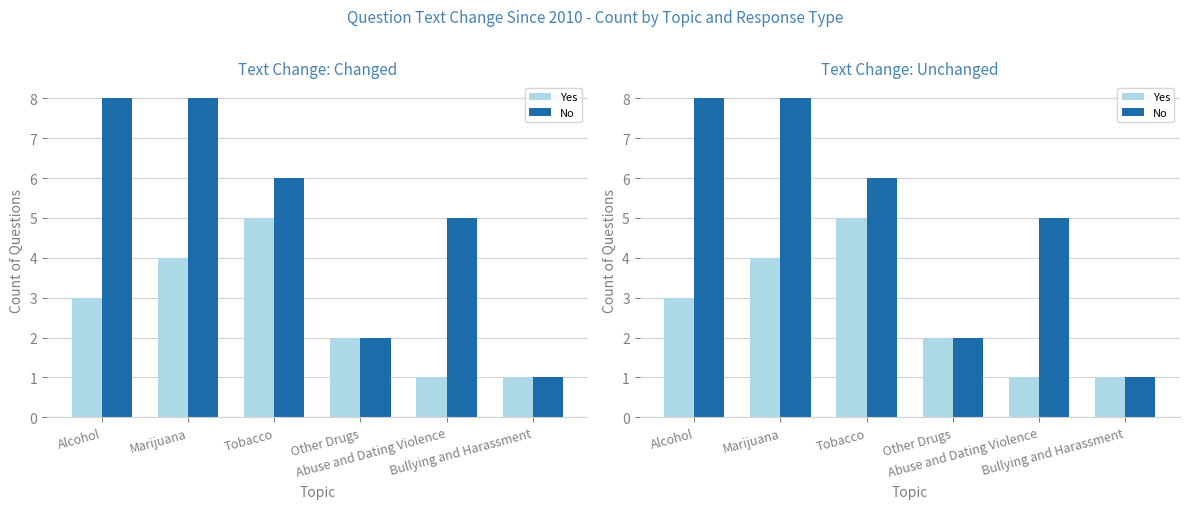

List the series in order of their peak value, lowest first.

Yes, No